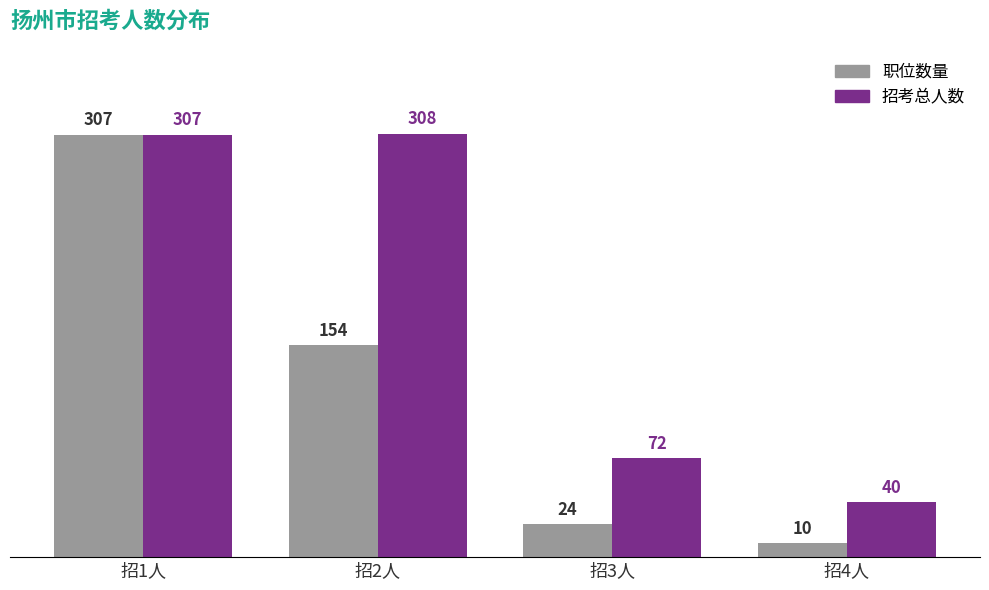

Rank the categories by 职位数量 value from highest to lowest.

招1人, 招2人, 招3人, 招4人